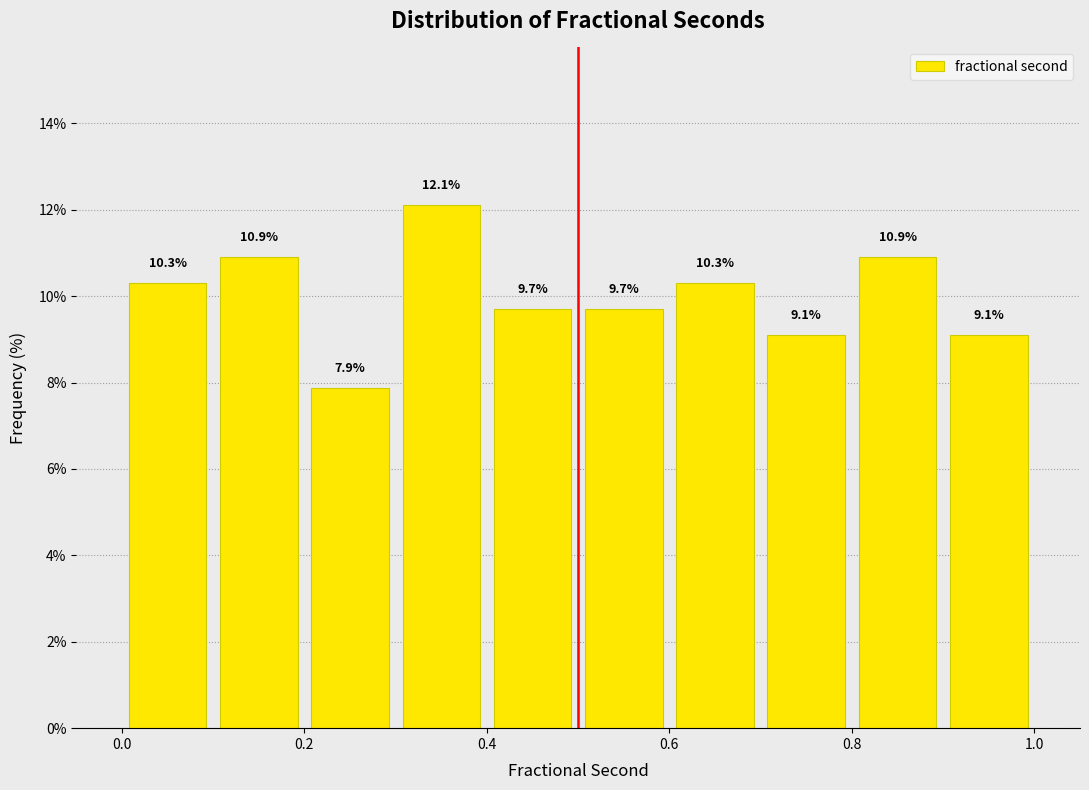

What is the height of the bar covering 0.2 to 0.3 on the x-axis?

7.9